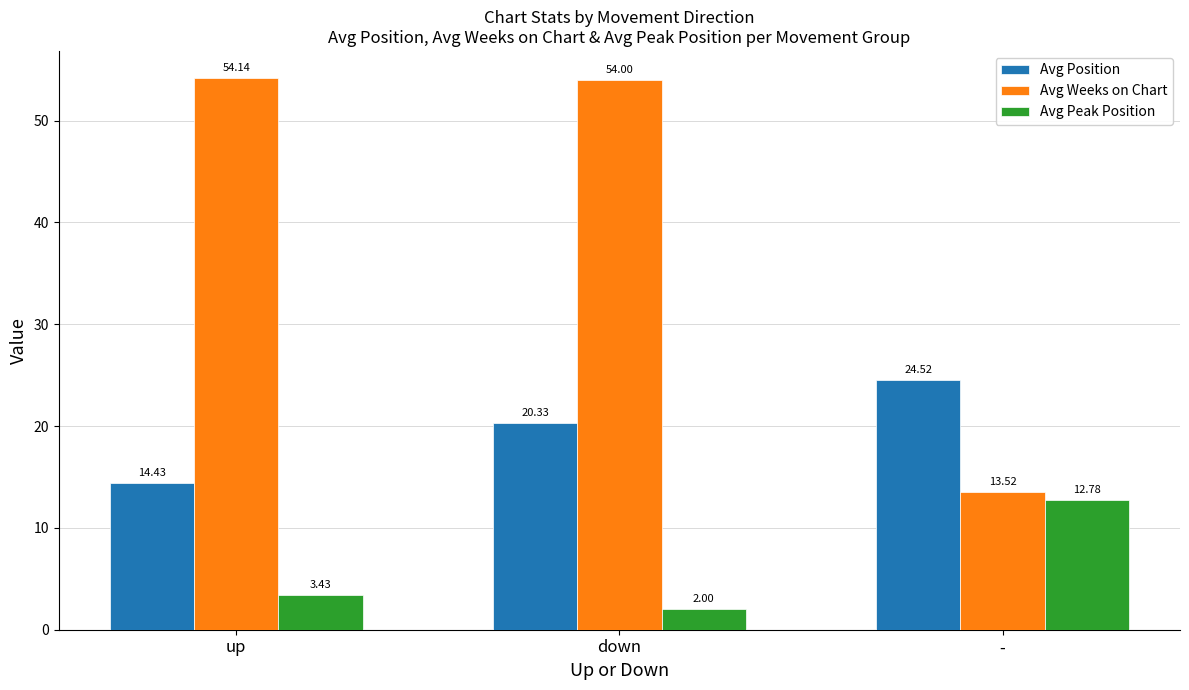

What is the difference between the highest and lowest values at down?

52.0